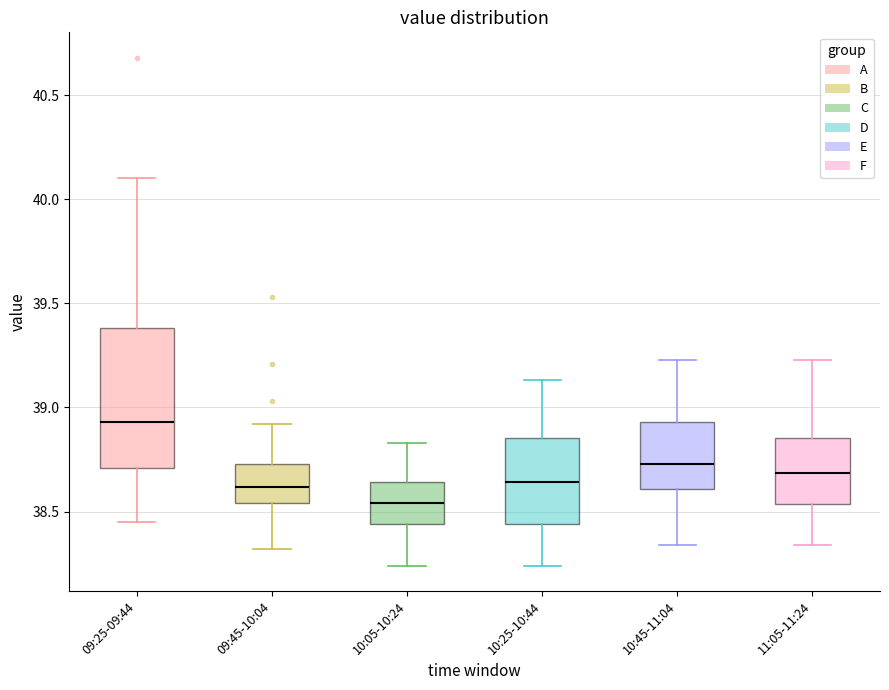

Where does the upper whisker of the box for 10:05-10:24 end on the y-axis? The values are not printed on the chart, so give them approximately, as read against the axis.

38.85